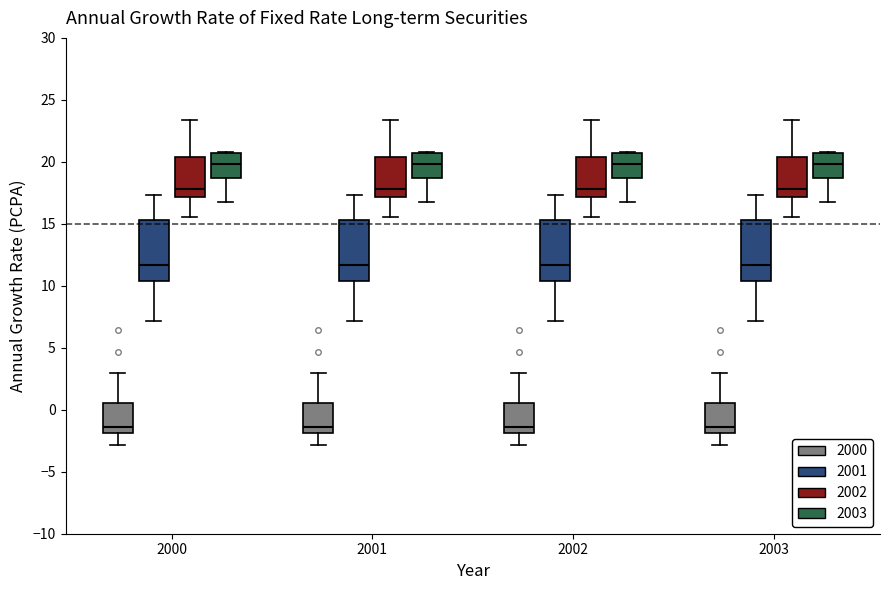

Reading left to right, read every box against the y-axis: the position of its median line, the range the box covers, and the ends of its whiskers. The values are not printed on the chart, so give them approximately, as read against the axis.

2000 (2000): median -1.5, box -2.0 to 0.5, whiskers -3.0 to 3.0
2000 (2001): median 11.5, box 10.5 to 15.5, whiskers 7.0 to 17.5
2000 (2002): median 18.0, box 17.0 to 20.5, whiskers 15.5 to 23.5
2000 (2003): median 20.0, box 18.5 to 20.5, whiskers 17.0 to 21.0
2001 (2000): median -1.5, box -2.0 to 0.5, whiskers -3.0 to 3.0
2001 (2001): median 11.5, box 10.5 to 15.5, whiskers 7.0 to 17.5
2001 (2002): median 18.0, box 17.0 to 20.5, whiskers 15.5 to 23.5
2001 (2003): median 20.0, box 18.5 to 20.5, whiskers 17.0 to 21.0
2002 (2000): median -1.5, box -2.0 to 0.5, whiskers -3.0 to 3.0
2002 (2001): median 11.5, box 10.5 to 15.5, whiskers 7.0 to 17.5
2002 (2002): median 18.0, box 17.0 to 20.5, whiskers 15.5 to 23.5
2002 (2003): median 20.0, box 18.5 to 20.5, whiskers 17.0 to 21.0
2003 (2000): median -1.5, box -2.0 to 0.5, whiskers -3.0 to 3.0
2003 (2001): median 11.5, box 10.5 to 15.5, whiskers 7.0 to 17.5
2003 (2002): median 18.0, box 17.0 to 20.5, whiskers 15.5 to 23.5
2003 (2003): median 20.0, box 18.5 to 20.5, whiskers 17.0 to 21.0